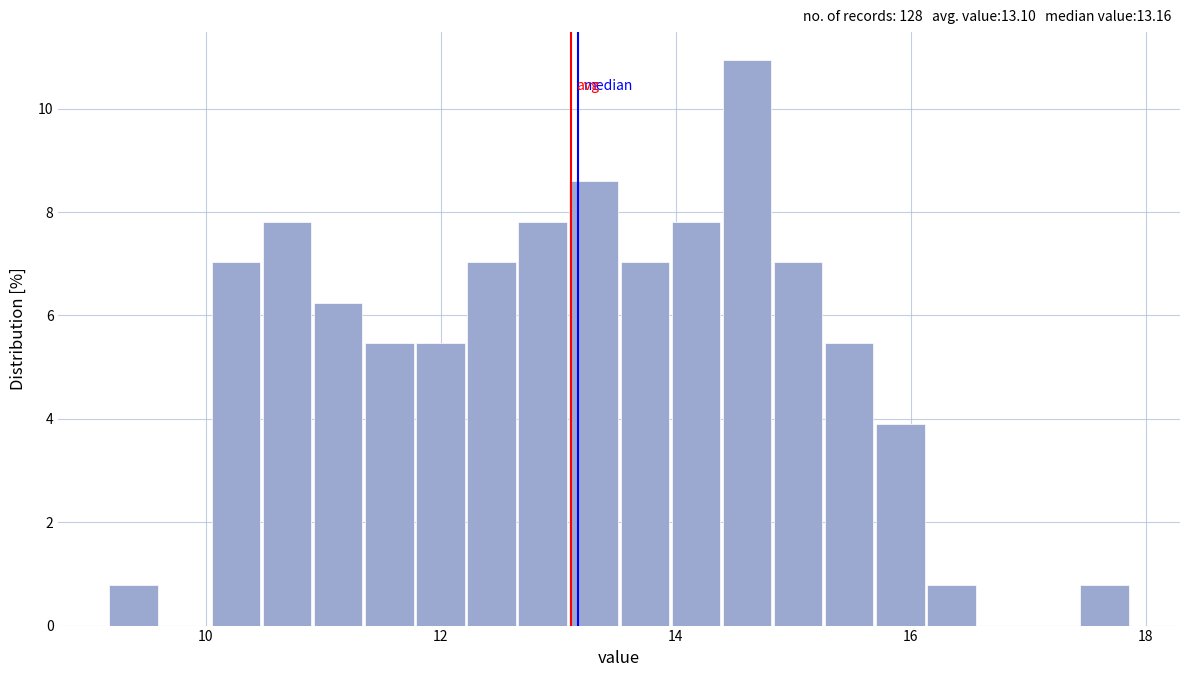

Around what value on the x-axis is the tallest bar? Give the approximate position of its centre, as read against the axis.

14.6